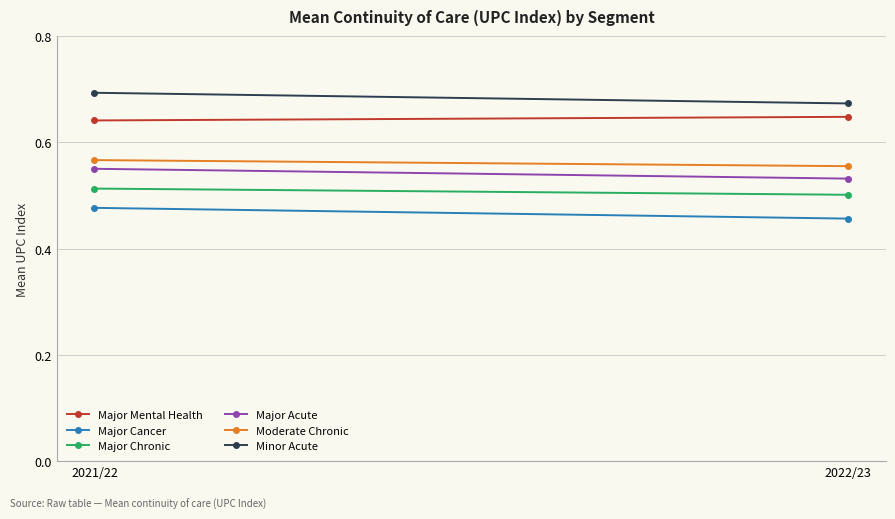

How many lines are shown in the chart?

6